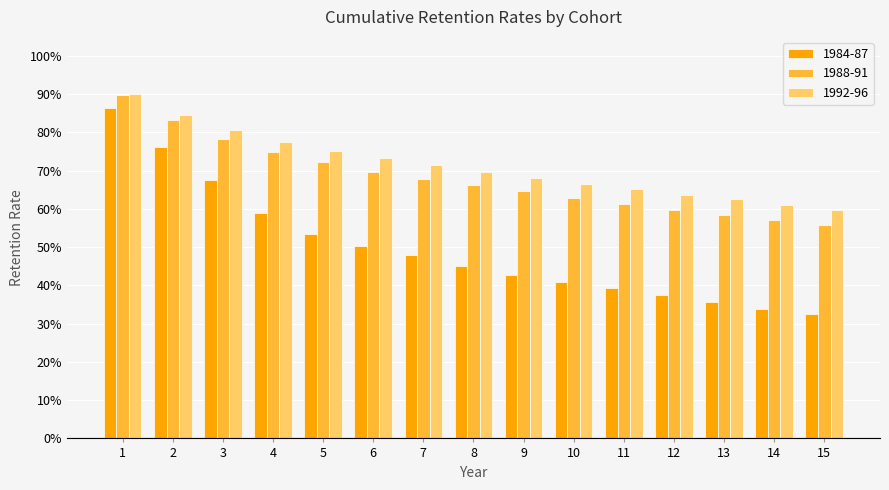

The 1992-96 series shows 1.1 at 6. True or false?

False